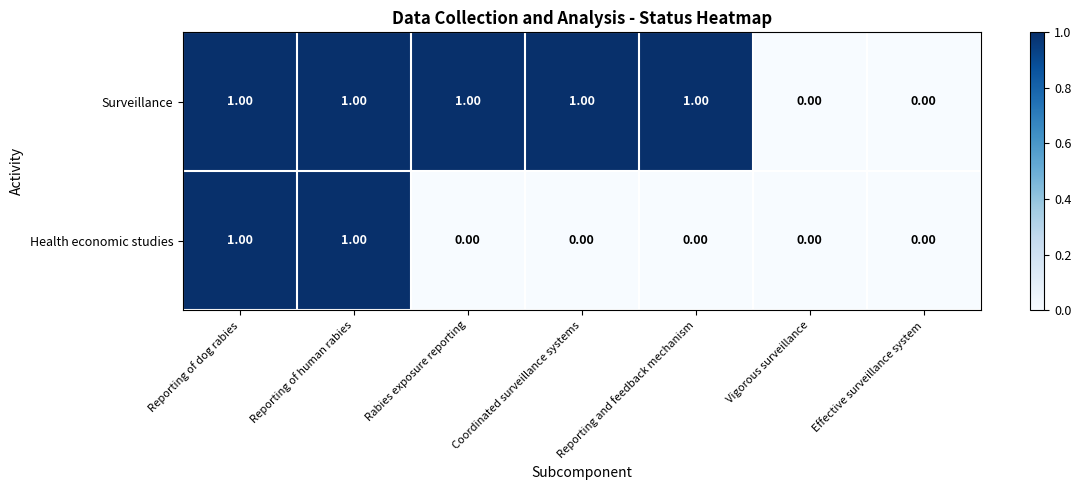

Rank the series by their average value, from highest to lowest.

Surveillance, Health economic studies